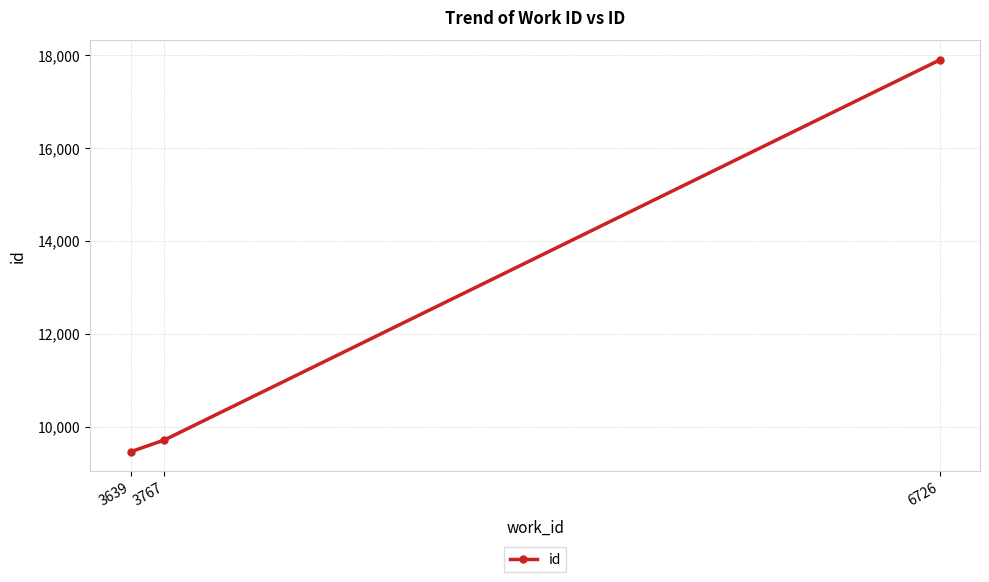

What is the value of the 3rd point from the left?

17897